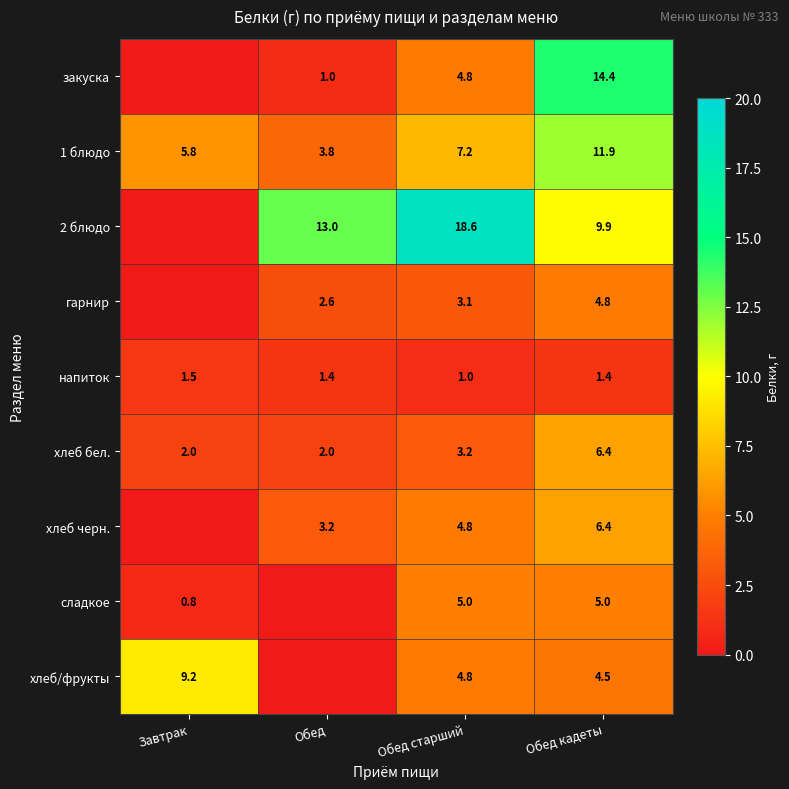

Is the value of закуска at Обед старший greater than the value of 1 блюдо at Обед?

Yes